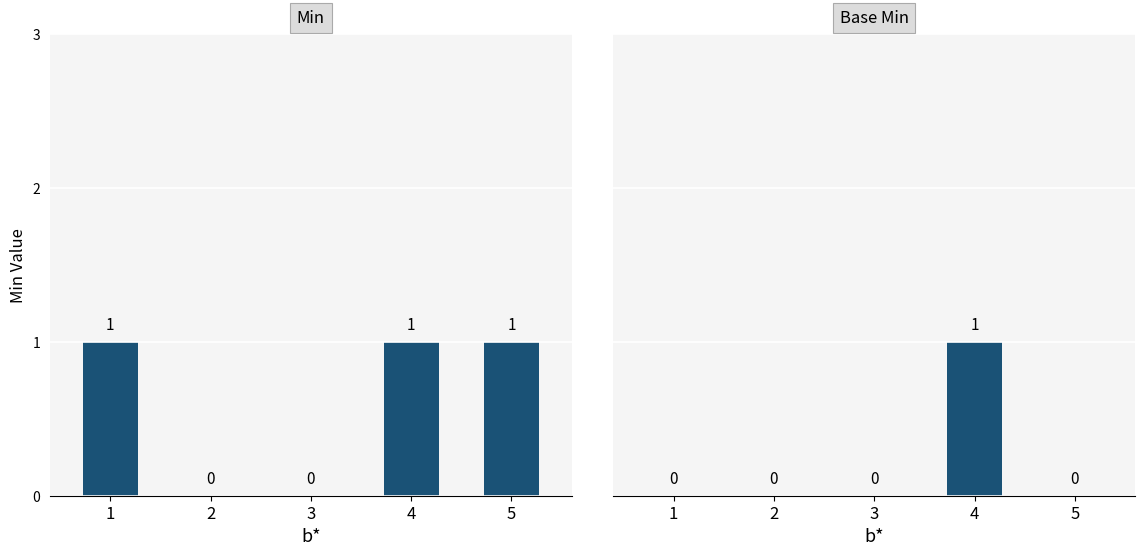

True or false: Min has a value of 0 at 3.

True